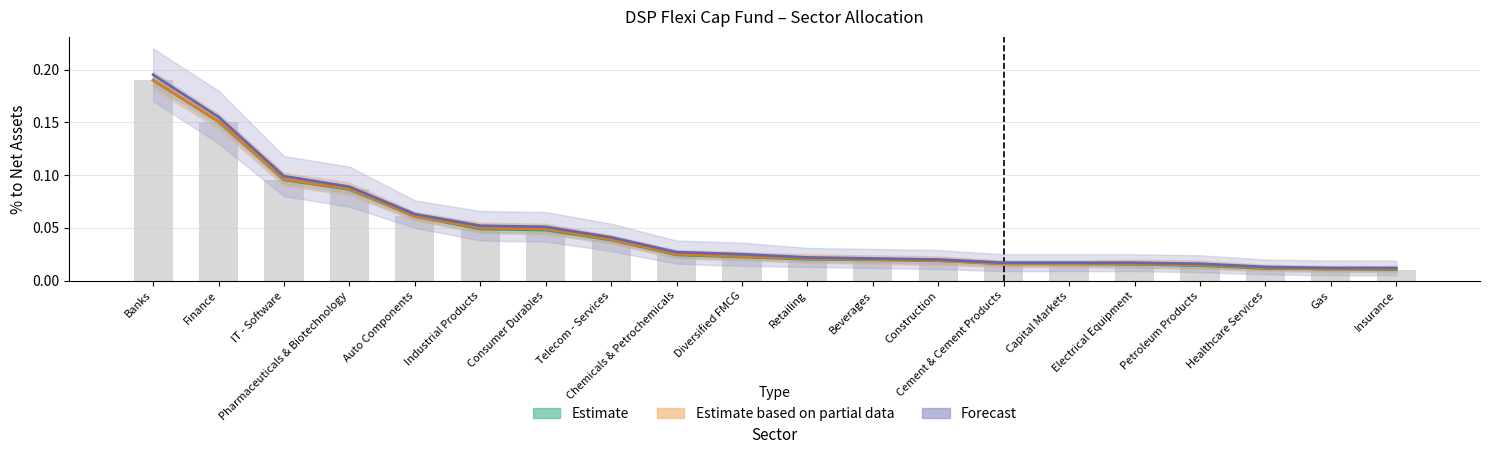

List the series in order of their peak value, lowest first.

Estimate, Estimate based on partial data, Forecast